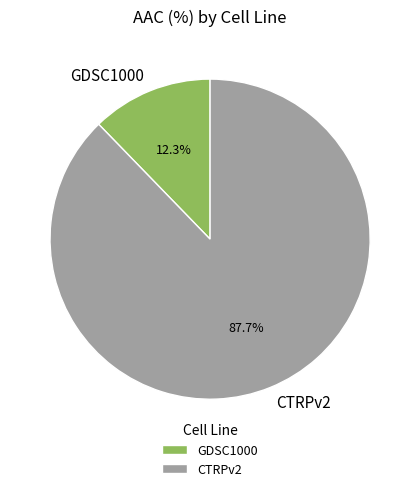

What percentage is the GDSC1000 slice, to the nearest percent?

12%